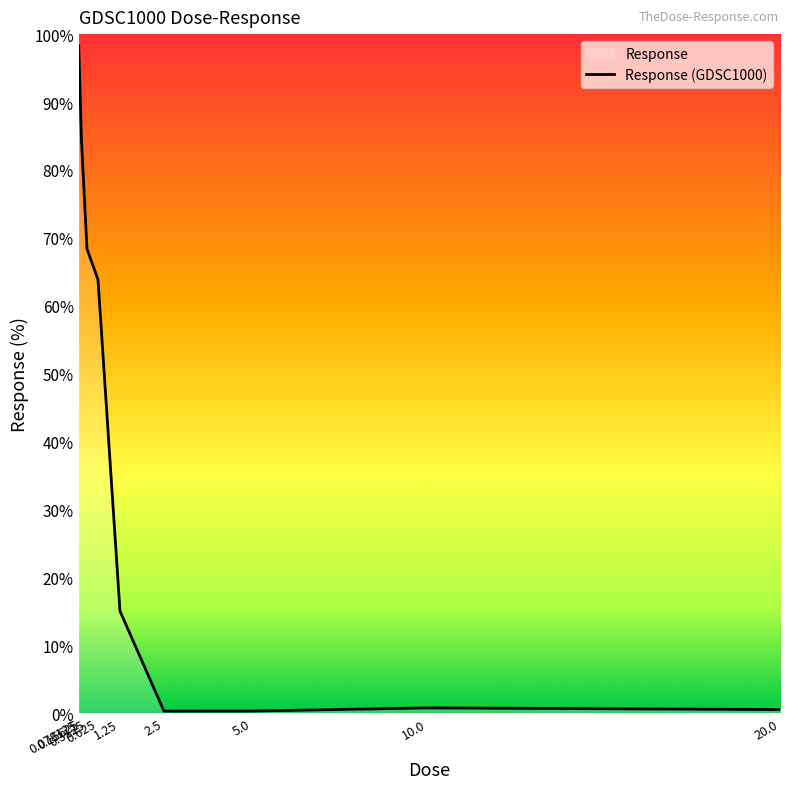

Reading right to left, what are all the values shown in this chart?

20.0=0.5	10.0=0.8	5.0=0.3	2.5=0.3	1.25=15.0	0.625=63.9	0.3125=68.4	0.15625=84.3	0.078125=98.3